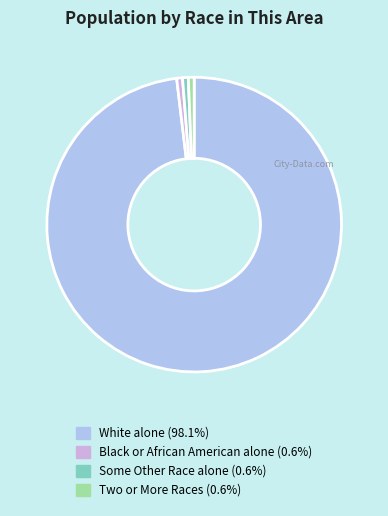

Is there a majority slice in this chart?

Yes